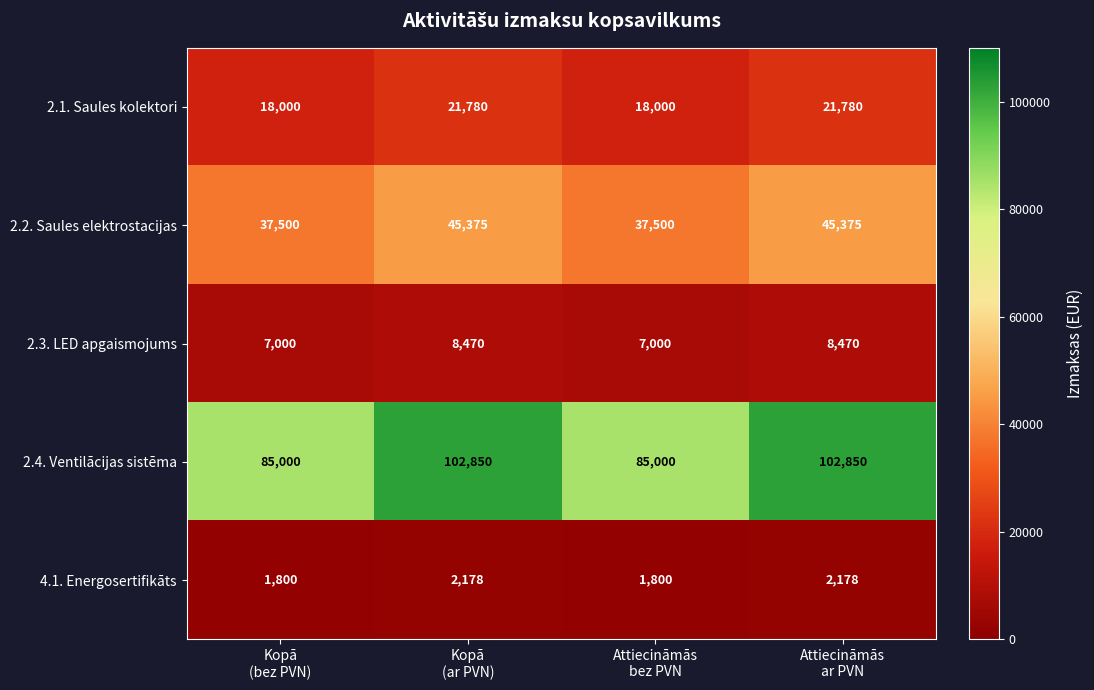

Reading left to right, extract all data points from this chart.

2.1. Saules kolektori: 18000	21780	18000	21780
2.2. Saules elektrostacijas: 37500	45375	37500	45375
2.3. LED apgaismojums: 7000	8470	7000	8470
2.4. Ventilācijas sistēma: 85000	102850	85000	102850
4.1. Energosertifikāts: 1800	2178	1800	2178